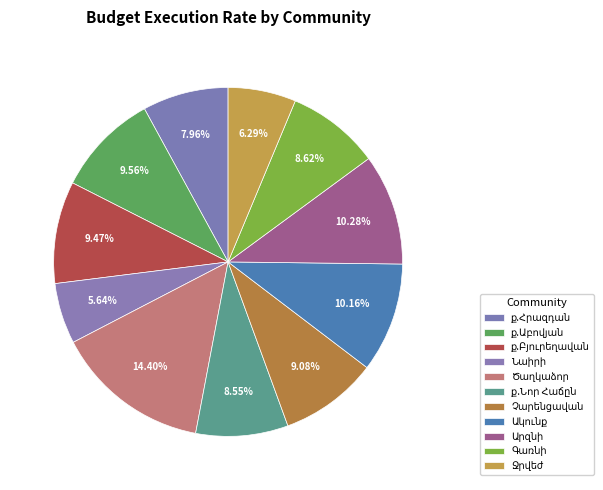

How many slices are in this pie chart?

11